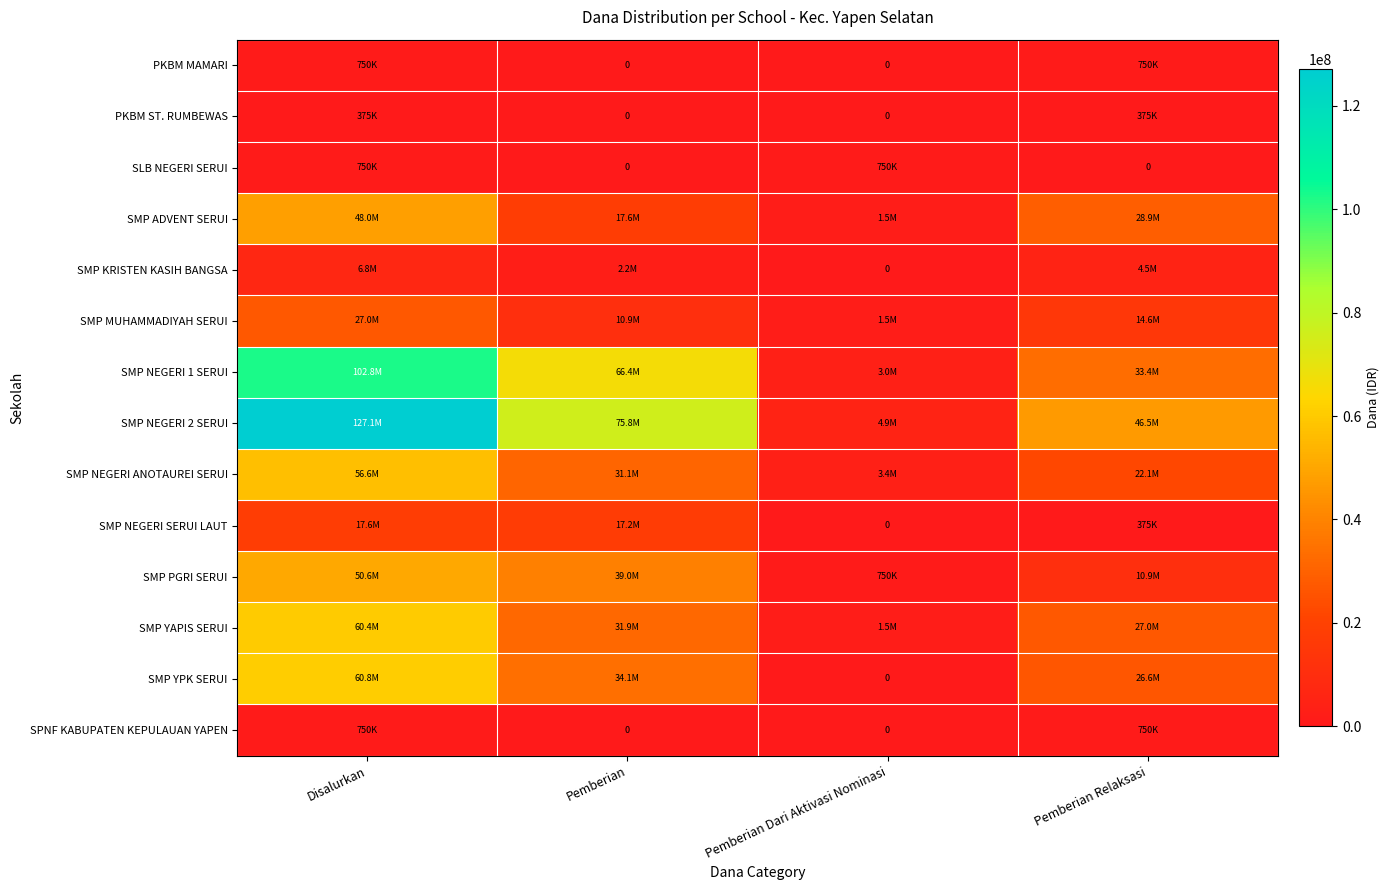

What is the difference between the maximum and minimum values in the SMP NEGERI 2 SERUI series?

122250000